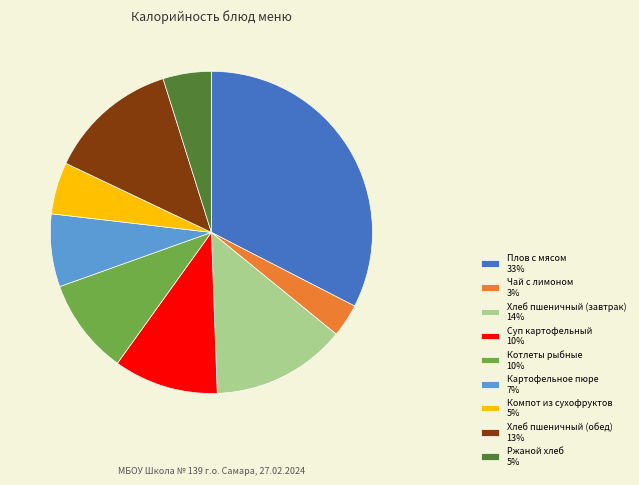

Do Котлеты рыбные 10% and Чай с лимоном 3% together represent more than half of the pie?

No